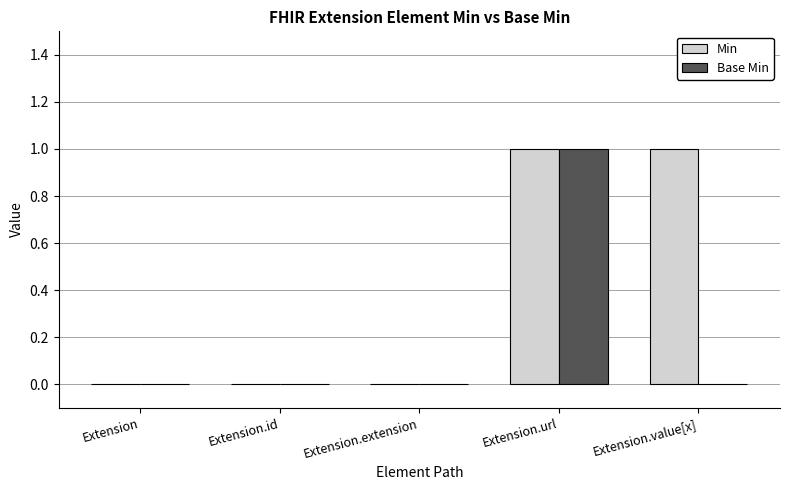

Count the Min values in the range 0 to 1.

5